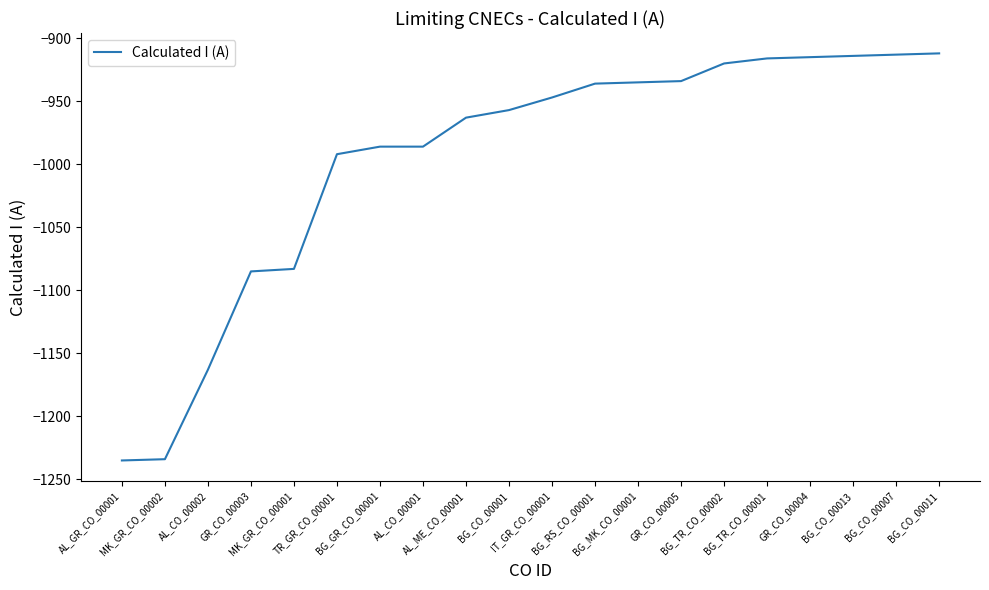

What is the greatest value displayed?

-912